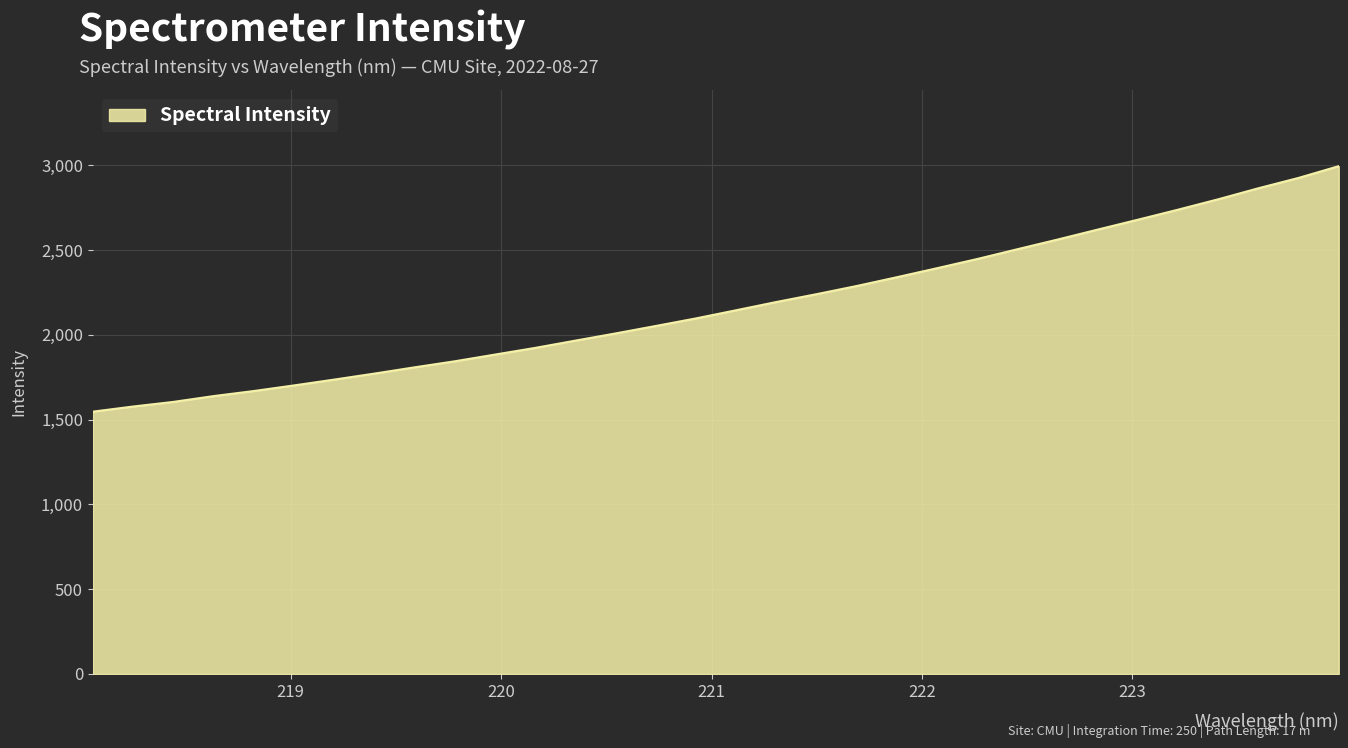

What is the difference between the maximum and minimum values?

1447.9